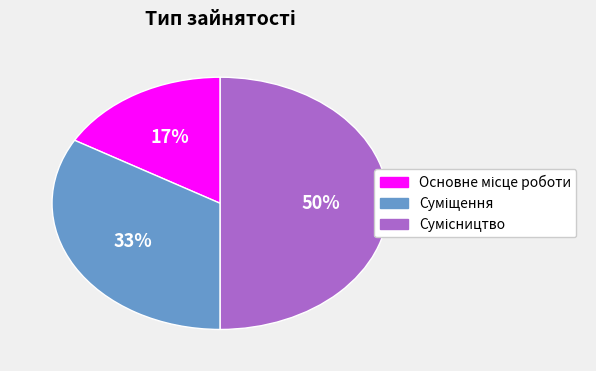

To the nearest percent, what is the average slice percentage?

33%